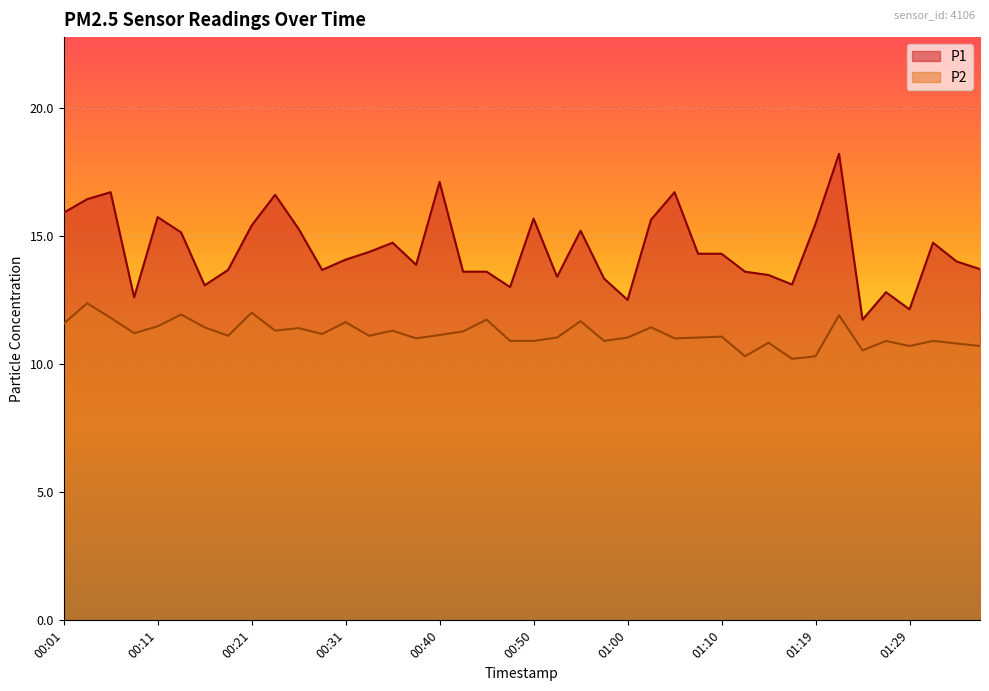

True or false: P1 has a value of 24.0 at 00:40.

False